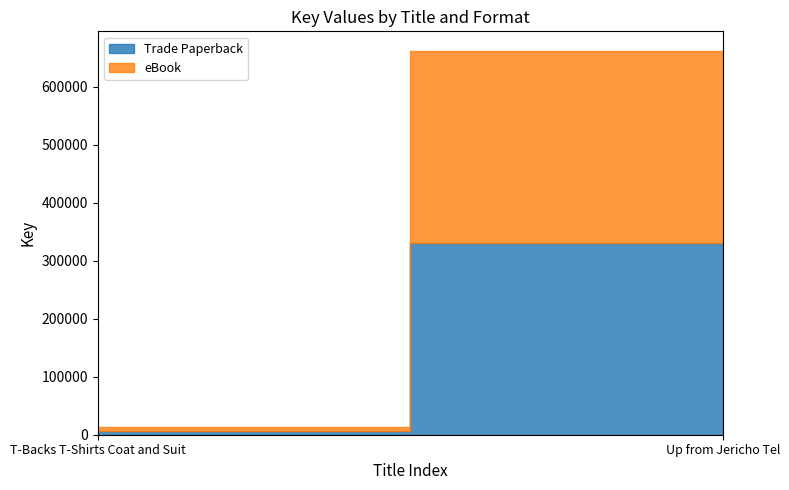

At Up from Jericho Tel, list the series in order from smallest to largest.

Trade Paperback, eBook